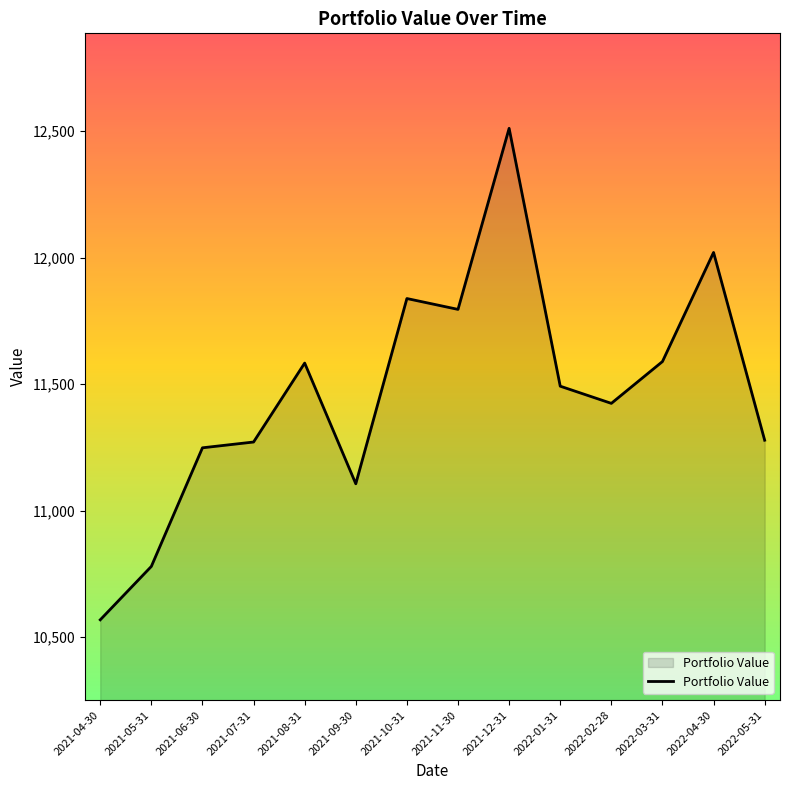

The chart shows a value of 11248.5 at 2021-06-30. True or false?

True